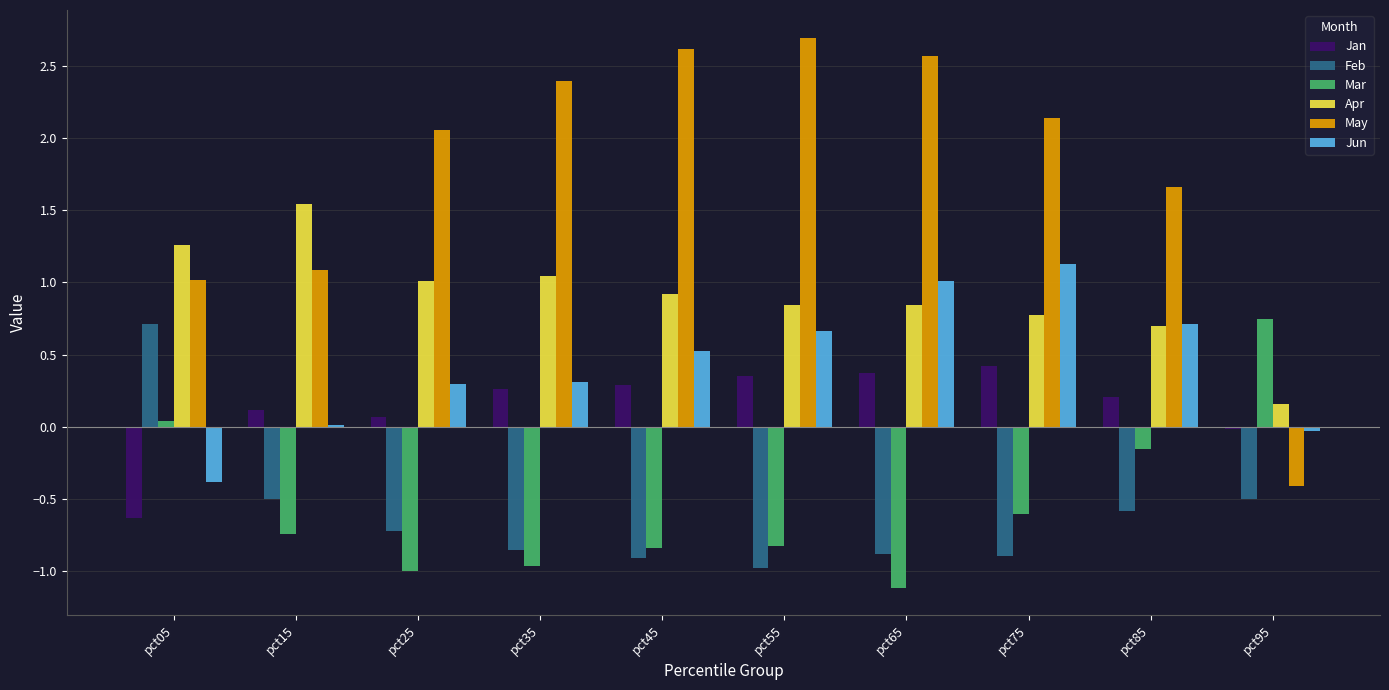

The Jan series shows 0.3 at pct45. True or false?

True